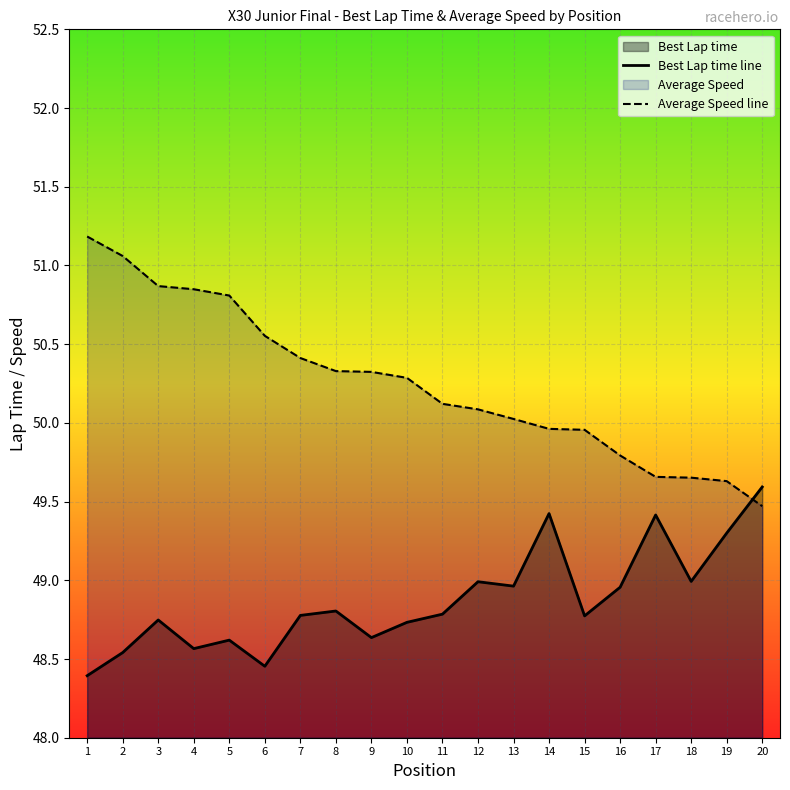

How many times do Best Lap time line and Average Speed line cross each other?

1